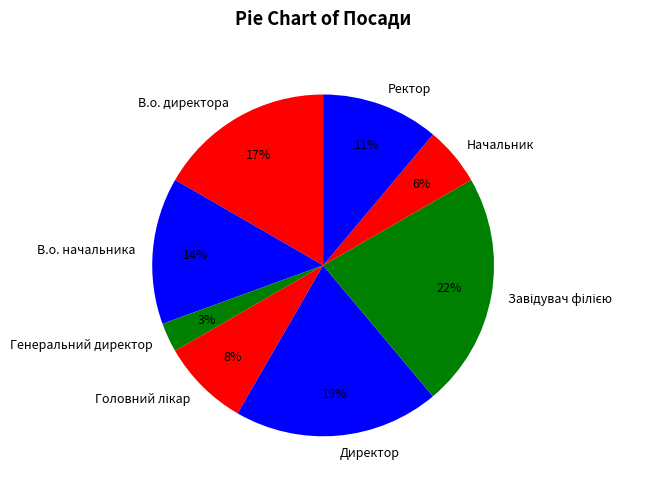

What percentage is the Ректор slice, to the nearest percent?

11%